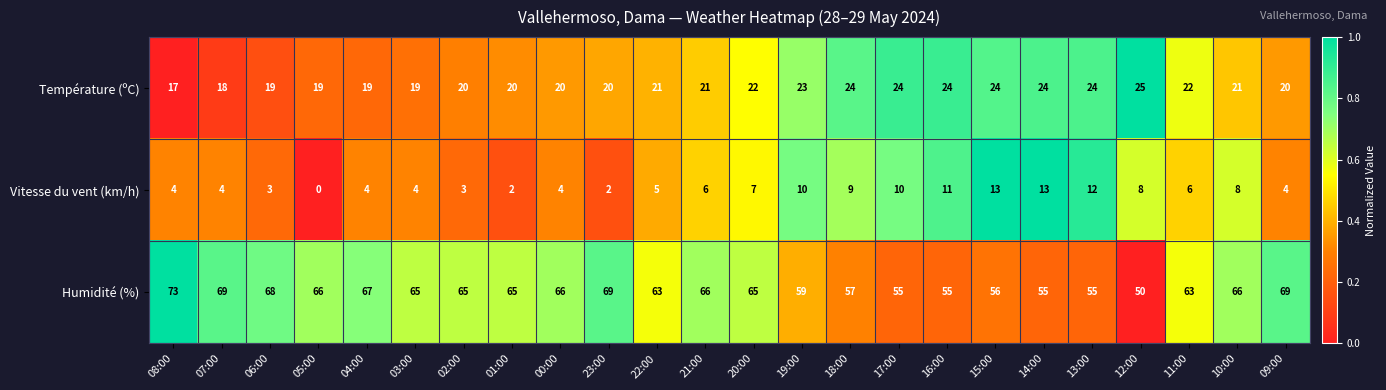

The Vitesse du vent (km/h) series shows 7 at 07:00. True or false?

False